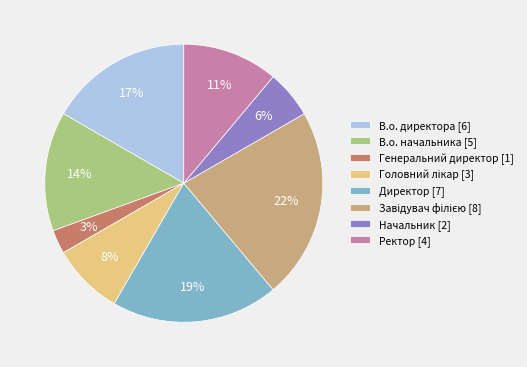

What percentage is the Ректор slice, to the nearest percent?

11%